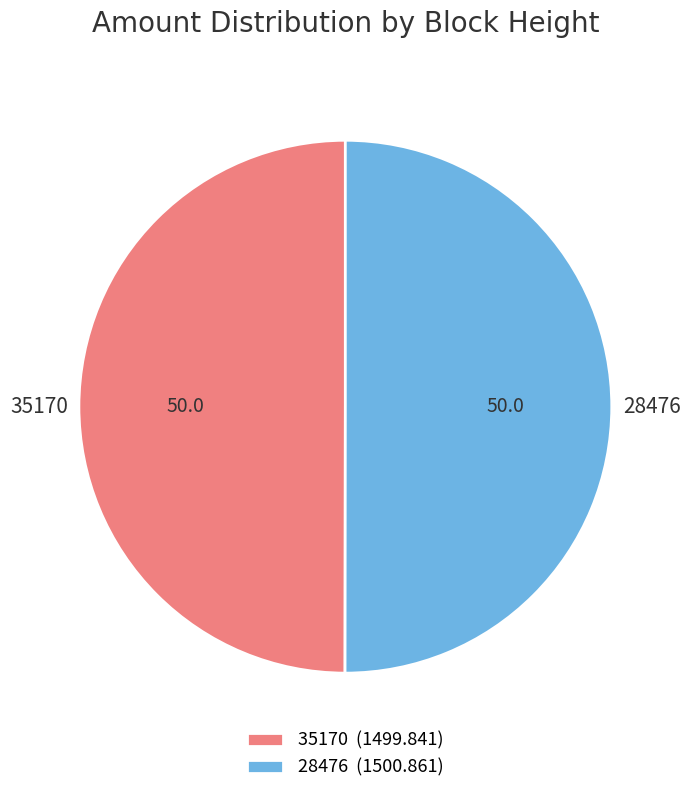

Is it true that 28476 is 50% of the pie?

True